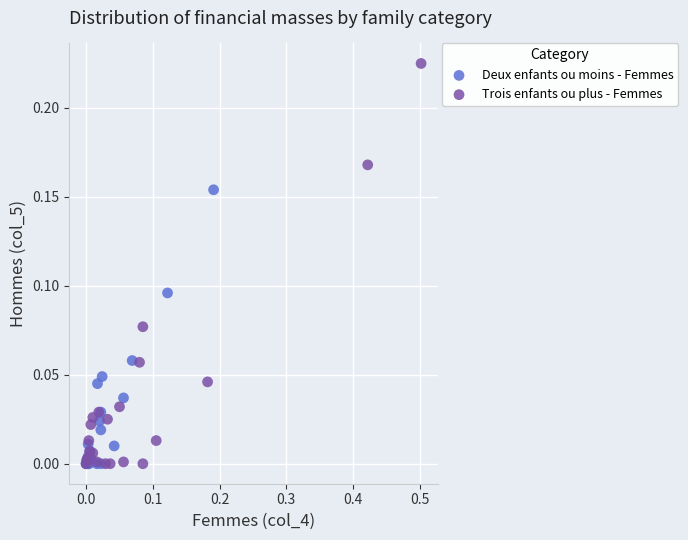

Which series reaches the maximum Y coordinate?

Trois enfants ou plus - Femmes